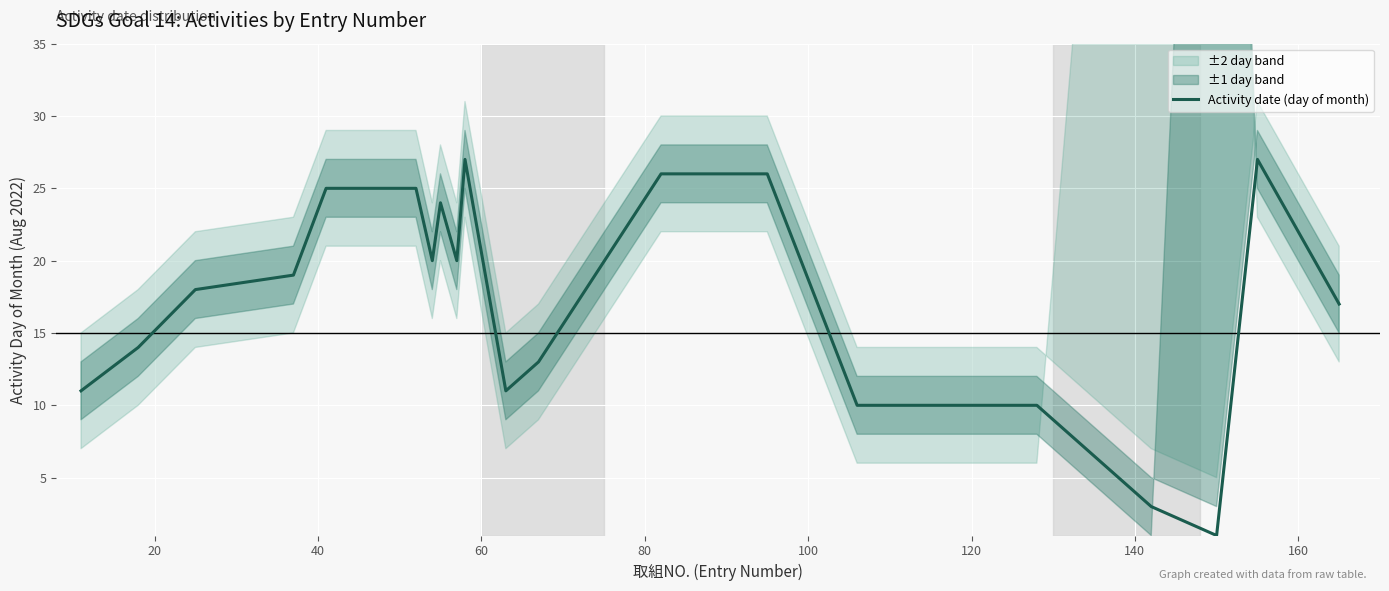

Is this an area chart (filled region under the line)?

No